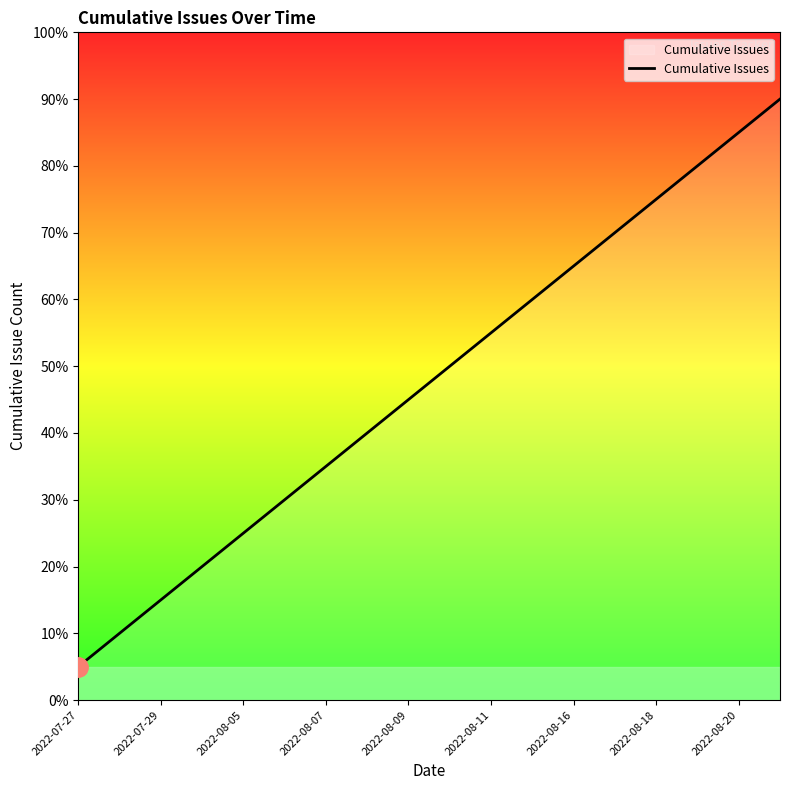

What is the minimum value shown in the chart?

5.0